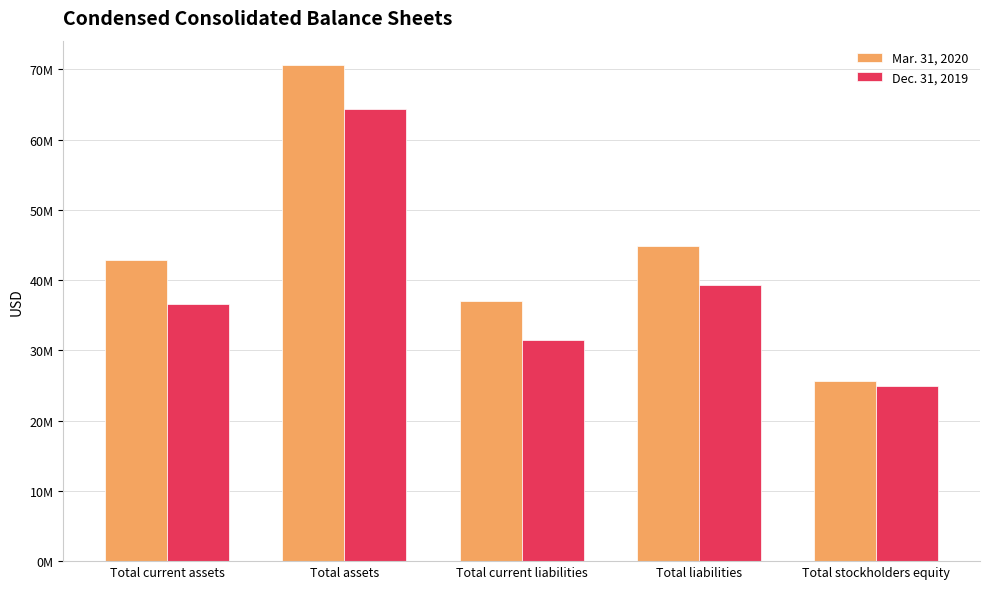

The Mar. 31, 2020 series shows 23475566 at Total liabilities. True or false?

False